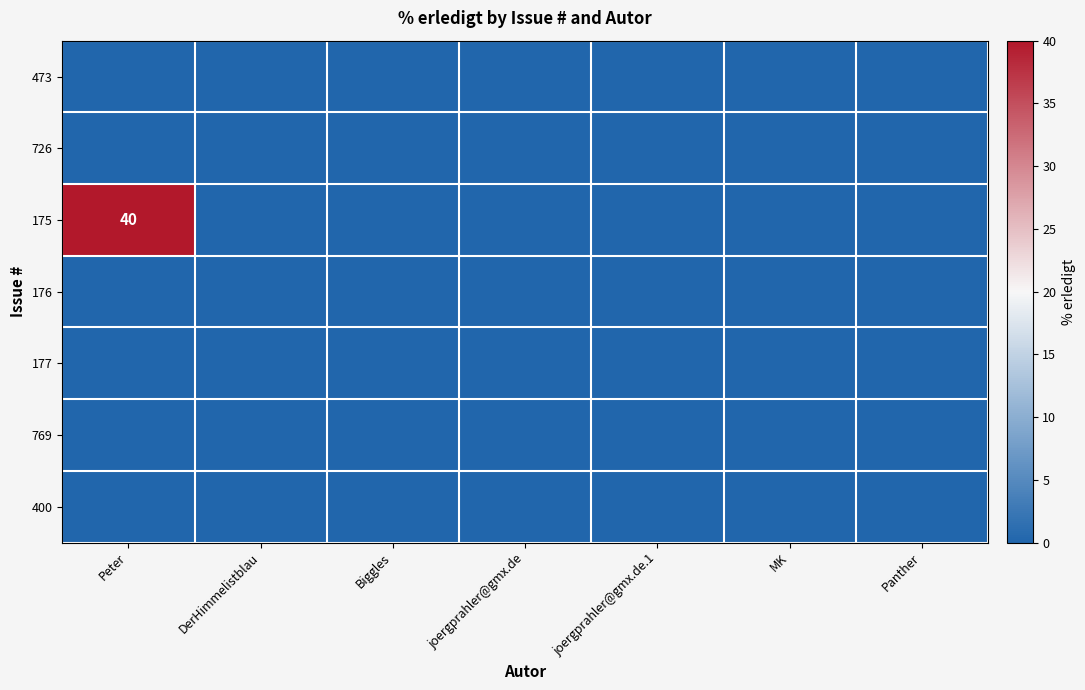

Which label corresponds to the smallest value in the chart?

Peter